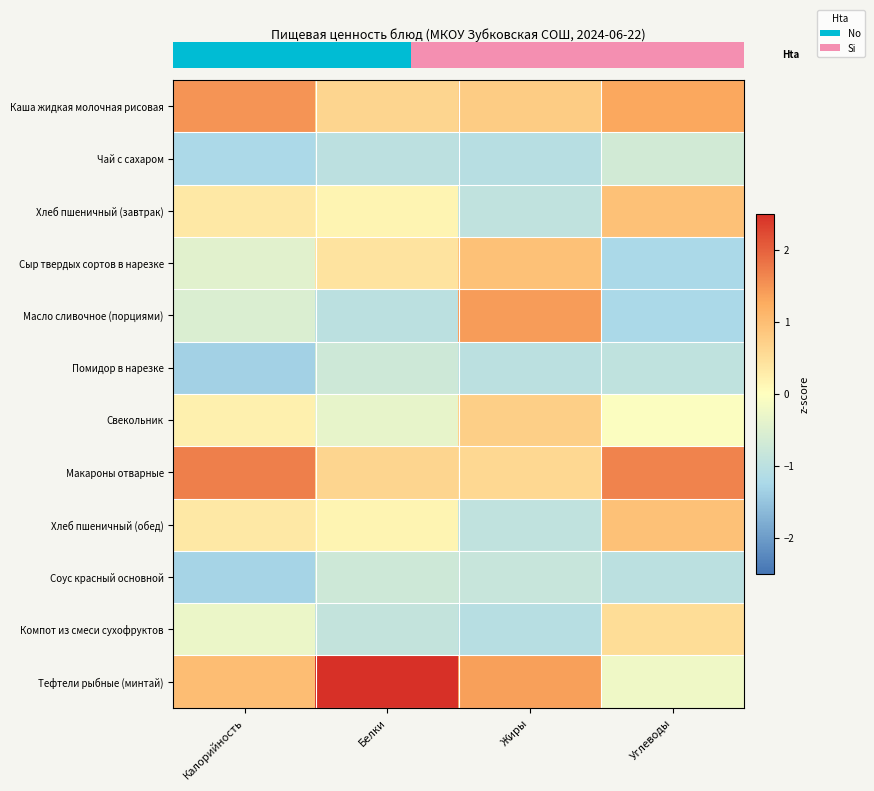

What is the minimum value shown in the chart?

-1.3